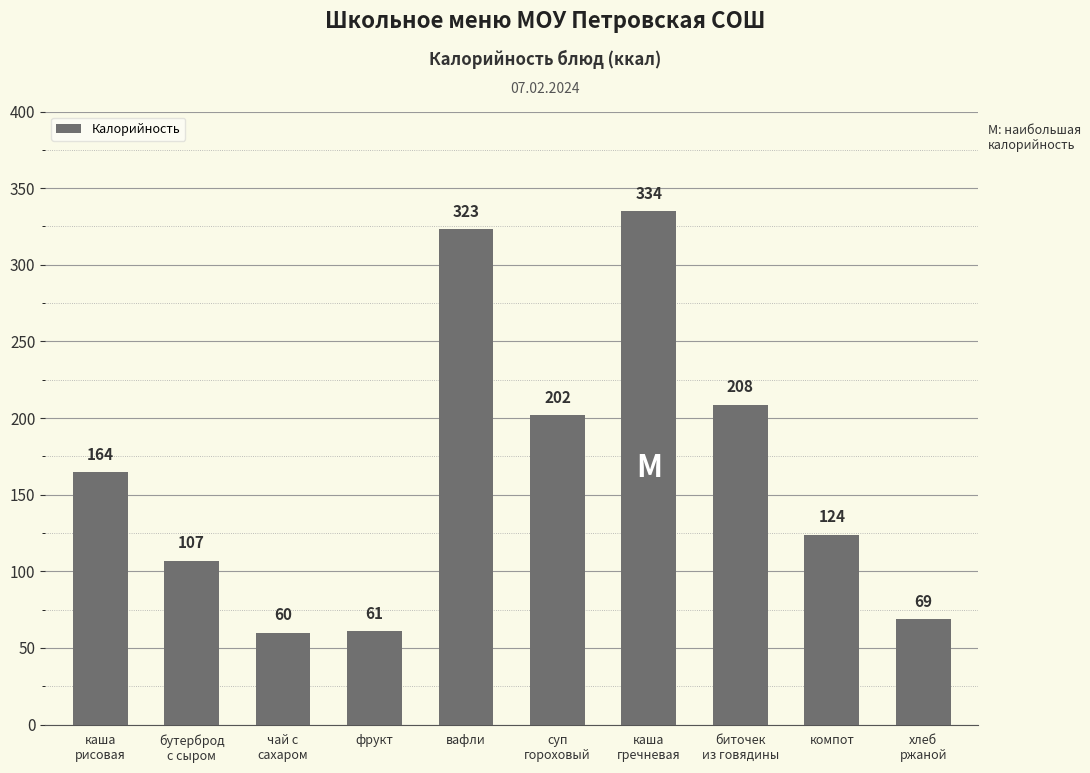

Which label corresponds to the largest value in the chart?

каша
гречневая